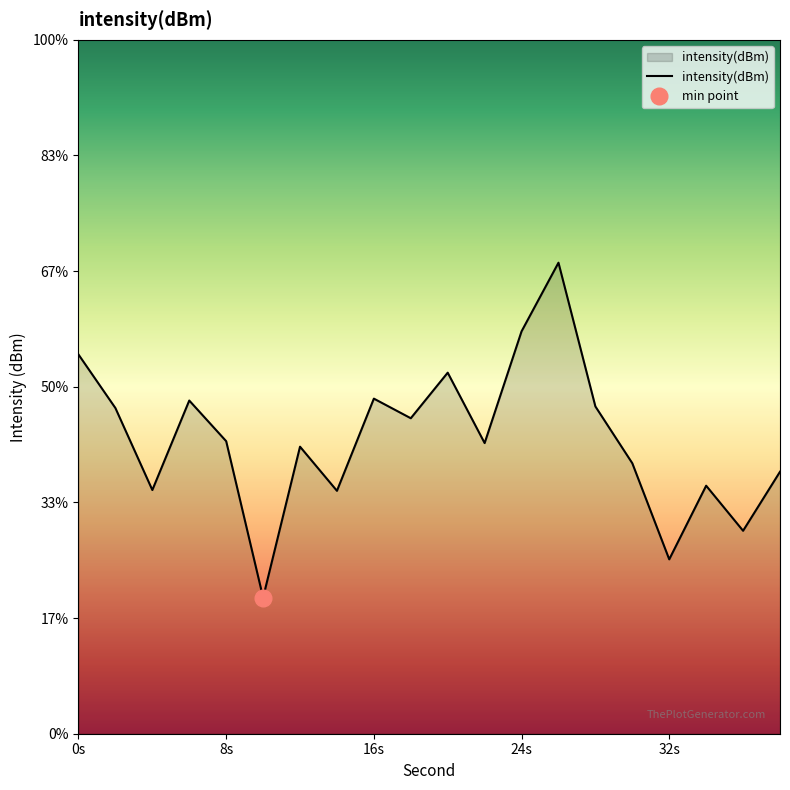

What is the value of the 1st point from the left?

-113.4